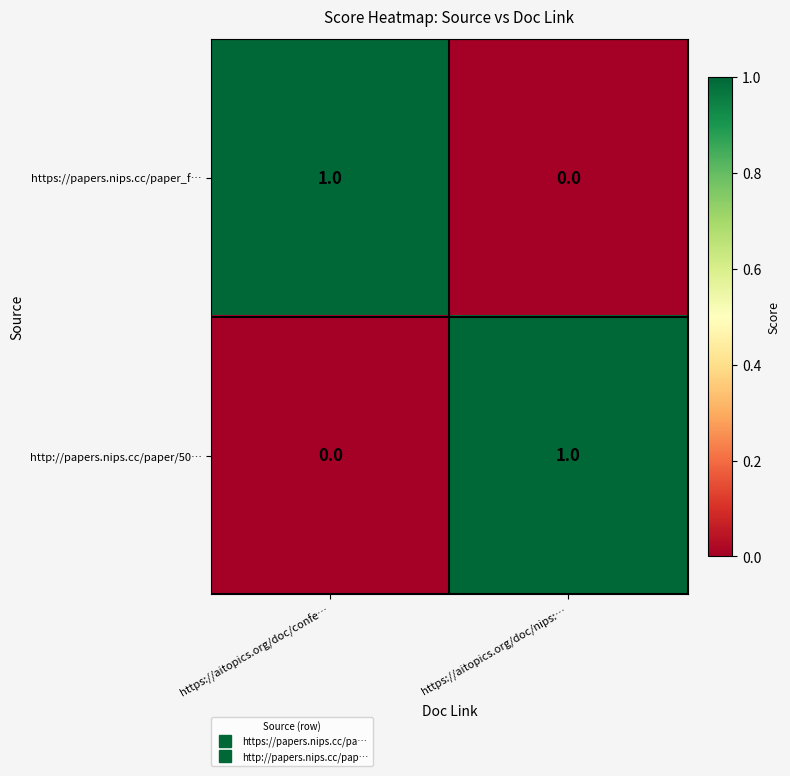

How many series are shown in this chart?

2